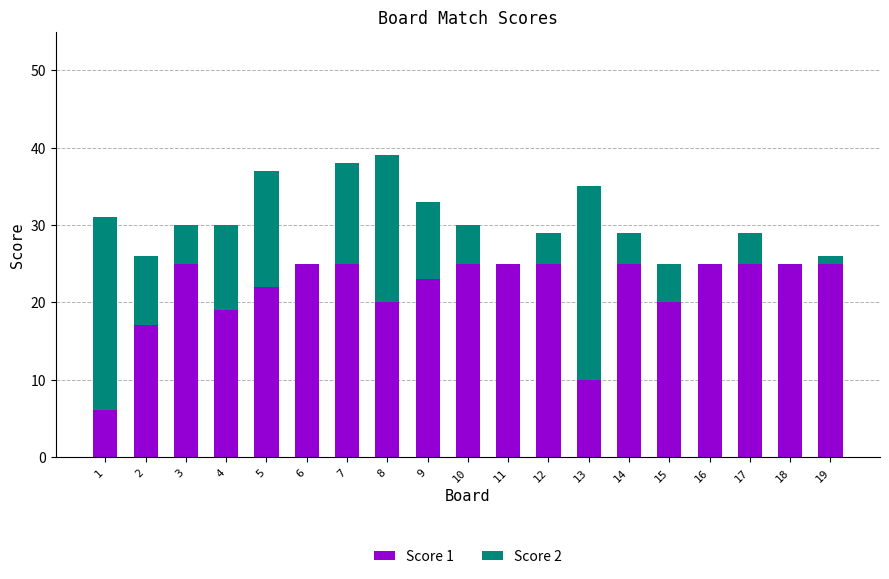

What is the total value across all series at 17?

29